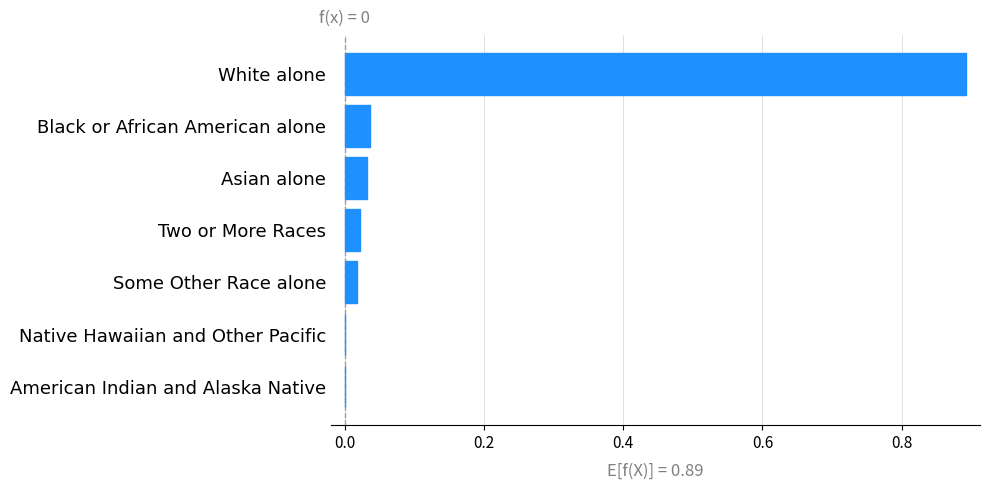

True or false: the data shows 0.0 at American Indian and Alaska Native.

True